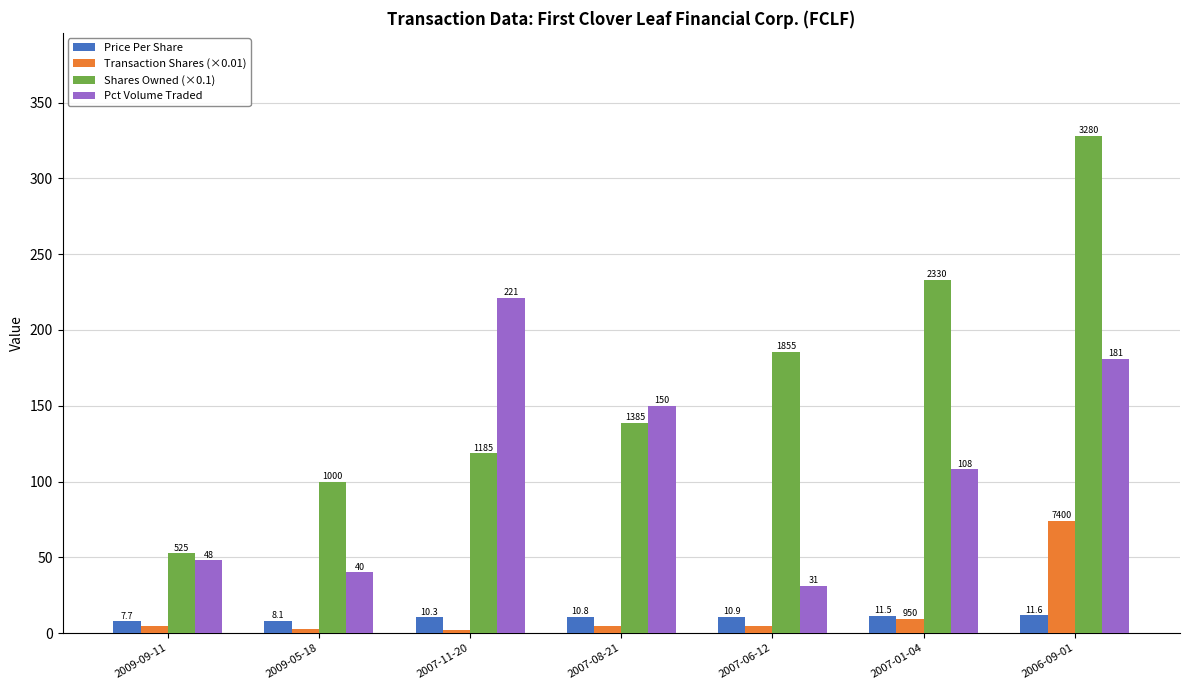

Which series has the largest total across all categories?

Shares Owned (×0.1)